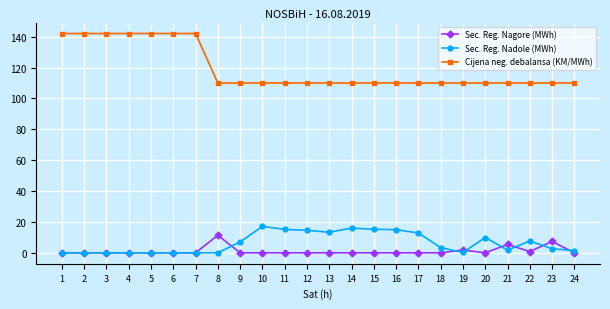

The Sec. Reg. Nagore (MWh) series shows 0.0 at 18. True or false?

True